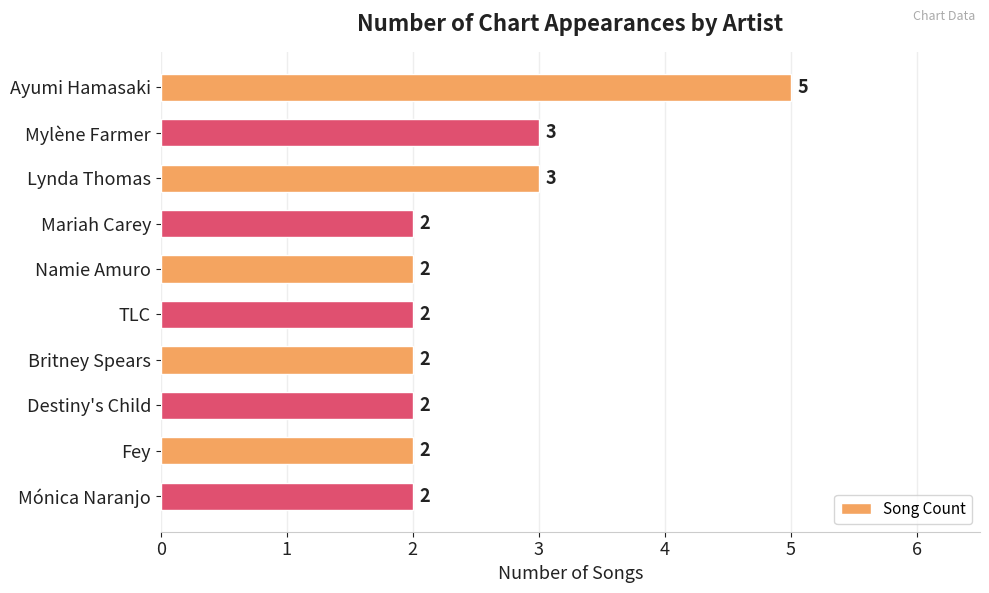

How many values are between 2 and 3?

9